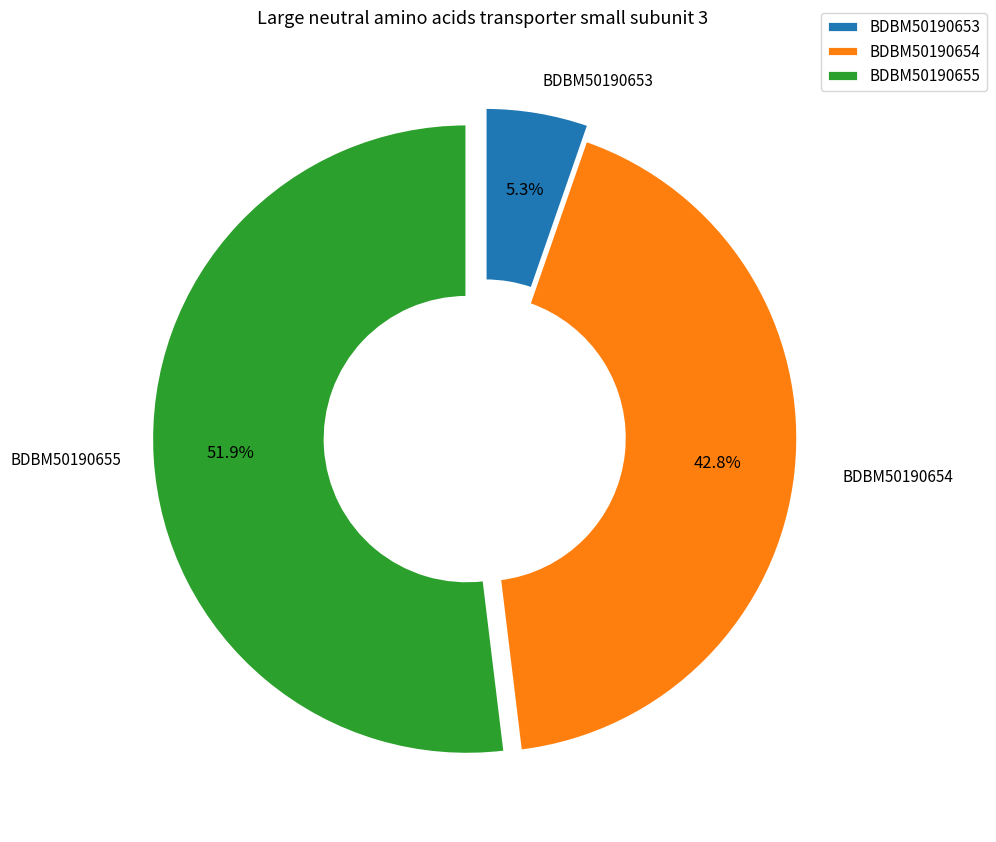

Is it true that BDBM50190653 is 10% of the pie?

False